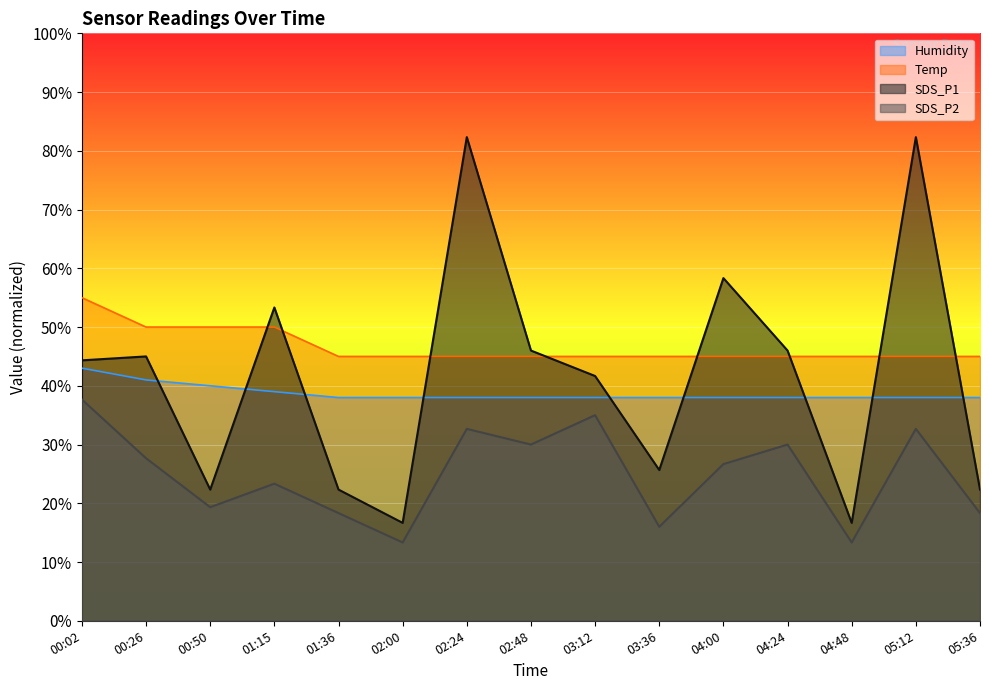

True or false: Humidity and SDS_P2 intersect in this chart.

False